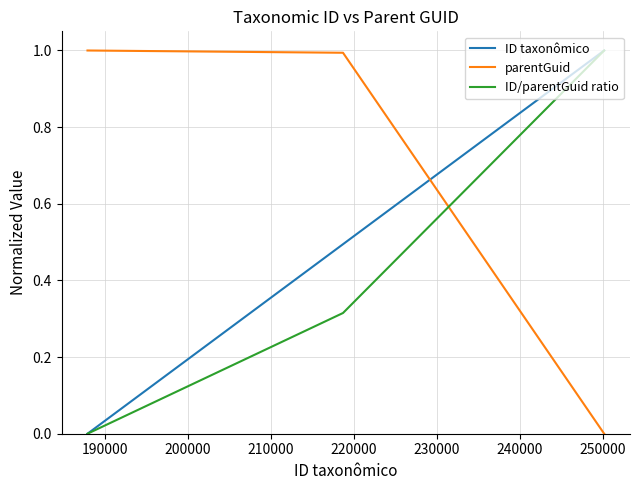

Rank the series by their average value, from highest to lowest.

parentGuid, ID taxonômico, ID/parentGuid ratio